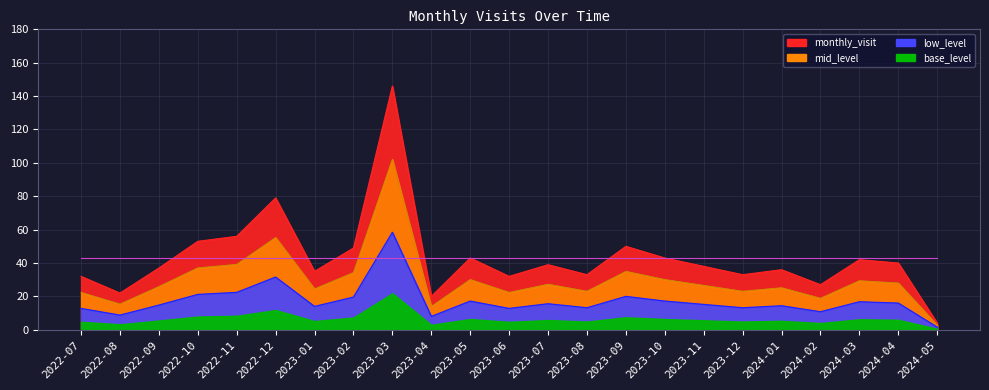

Reading left to right, extract all data points from this chart.

2022-07=32	2022-08=22	2022-09=37	2022-10=53	2022-11=56	2022-12=79	2023-01=35	2023-02=49	2023-03=146	2023-04=20	2023-05=43	2023-06=32	2023-07=39	2023-08=33	2023-09=50	2023-10=43	2023-11=38	2023-12=33	2024-01=36	2024-02=27	2024-03=42	2024-04=40	2024-05=4